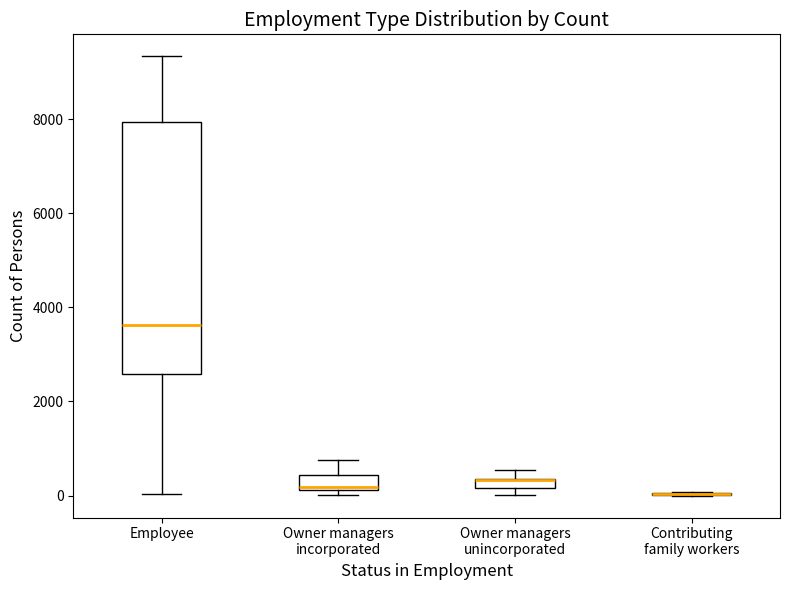

Where is the upper edge of the box for Employee on the y-axis? The values are not printed on the chart, so give them approximately, as read against the axis.

8000